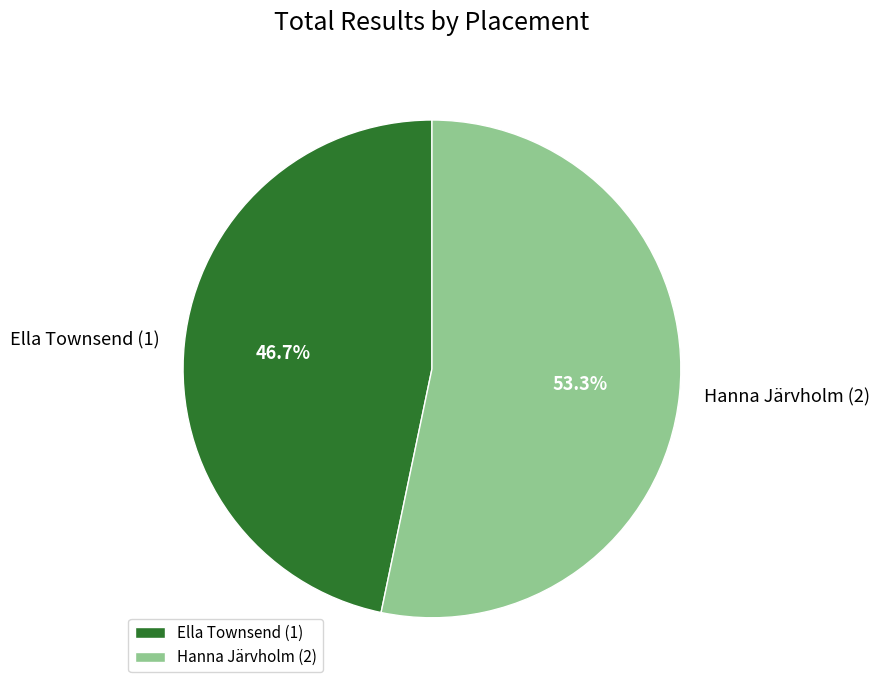

Combined, what portion of the pie is Ella Townsend (1) and Hanna Järvholm (2)?

100.0%